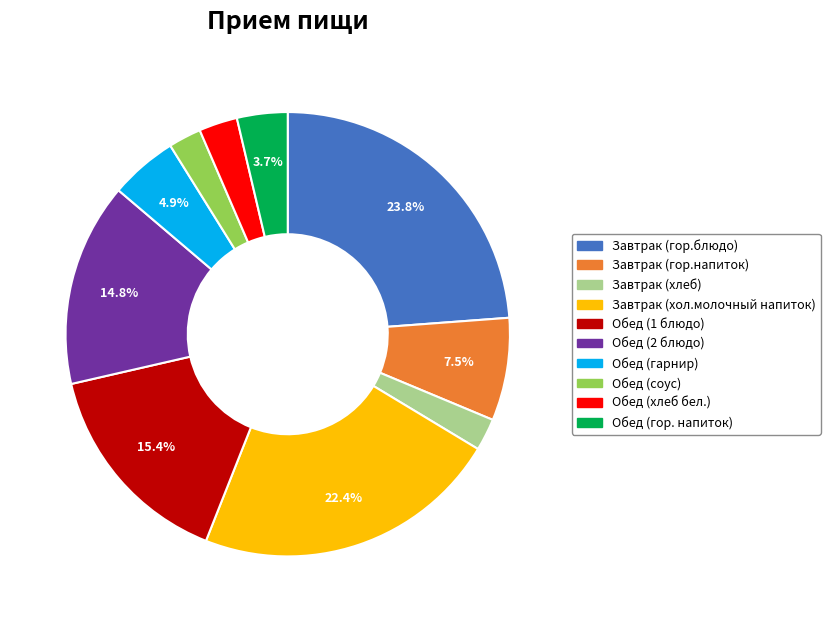

Count the number of slices in the pie.

10